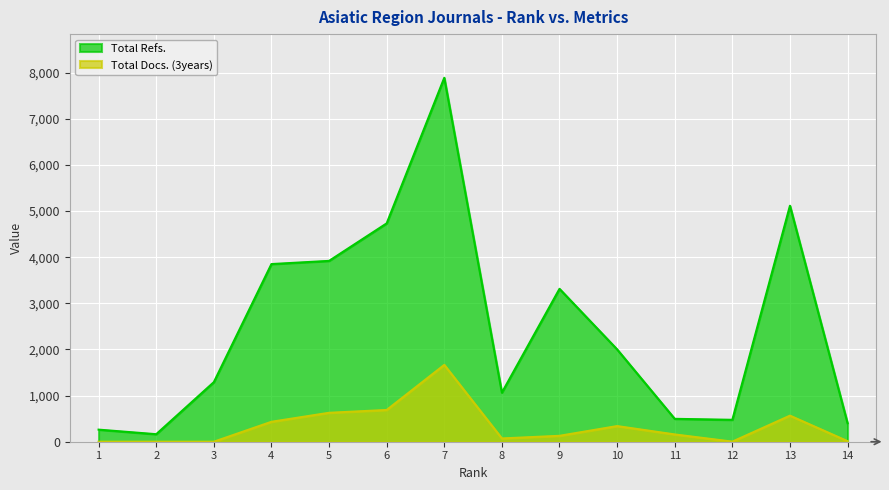

Between 5 and 3, which is larger?

5